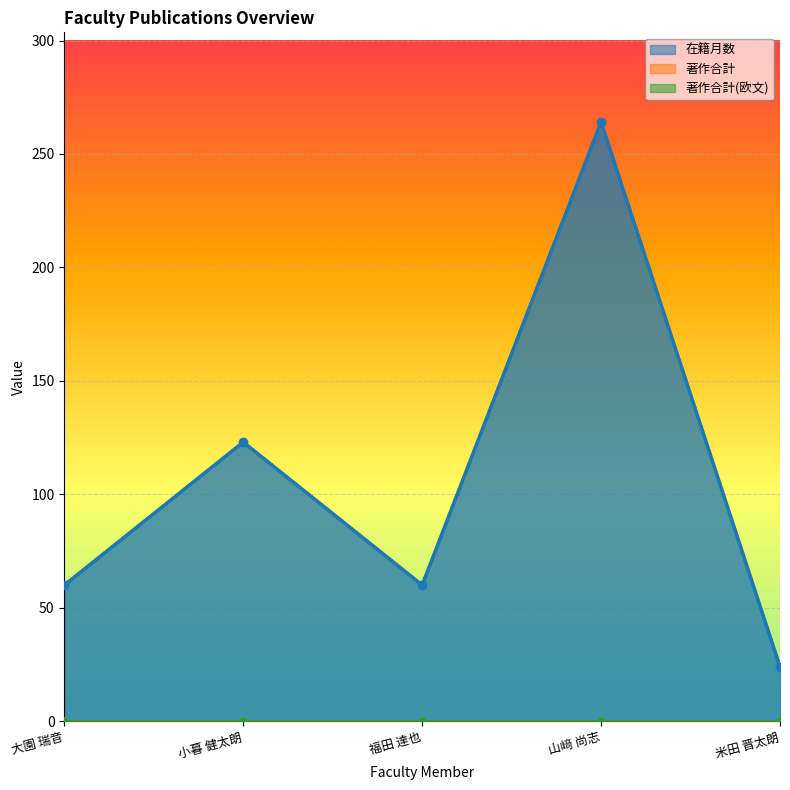

What are all the series names shown in the legend?

在籍月数, 著作合計, 著作合計(欧文)